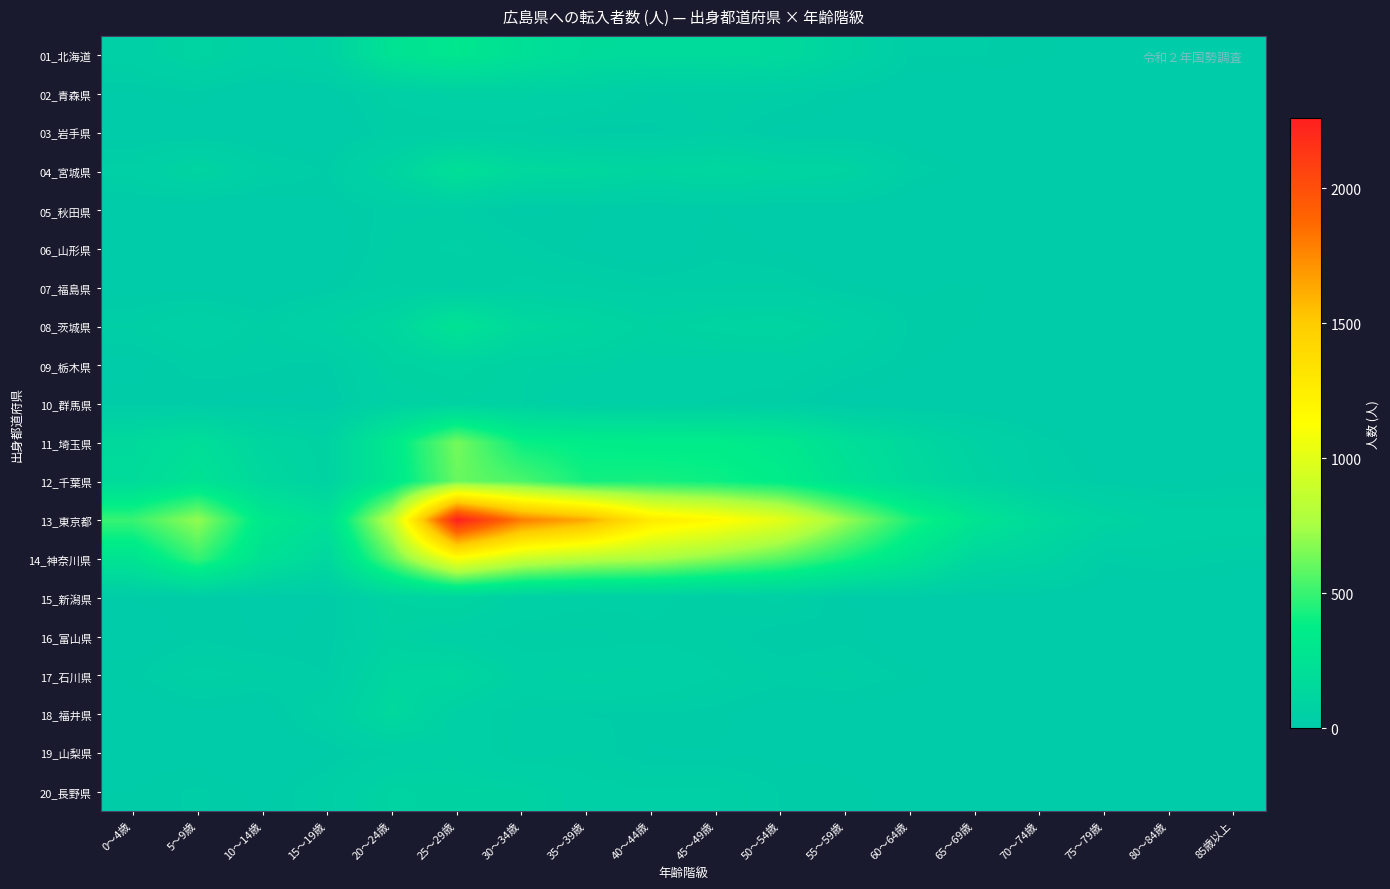

How many series are shown in this chart?

20